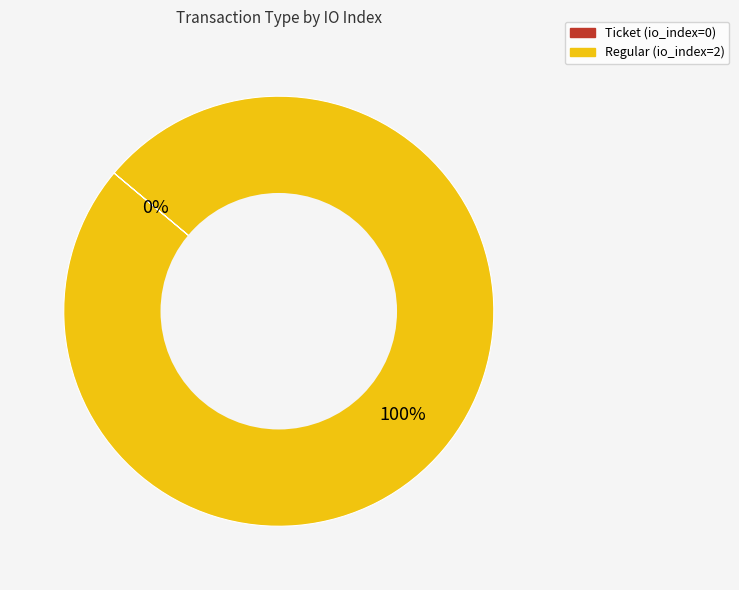

To the nearest percent, what percentage of the pie is Regular?

100%